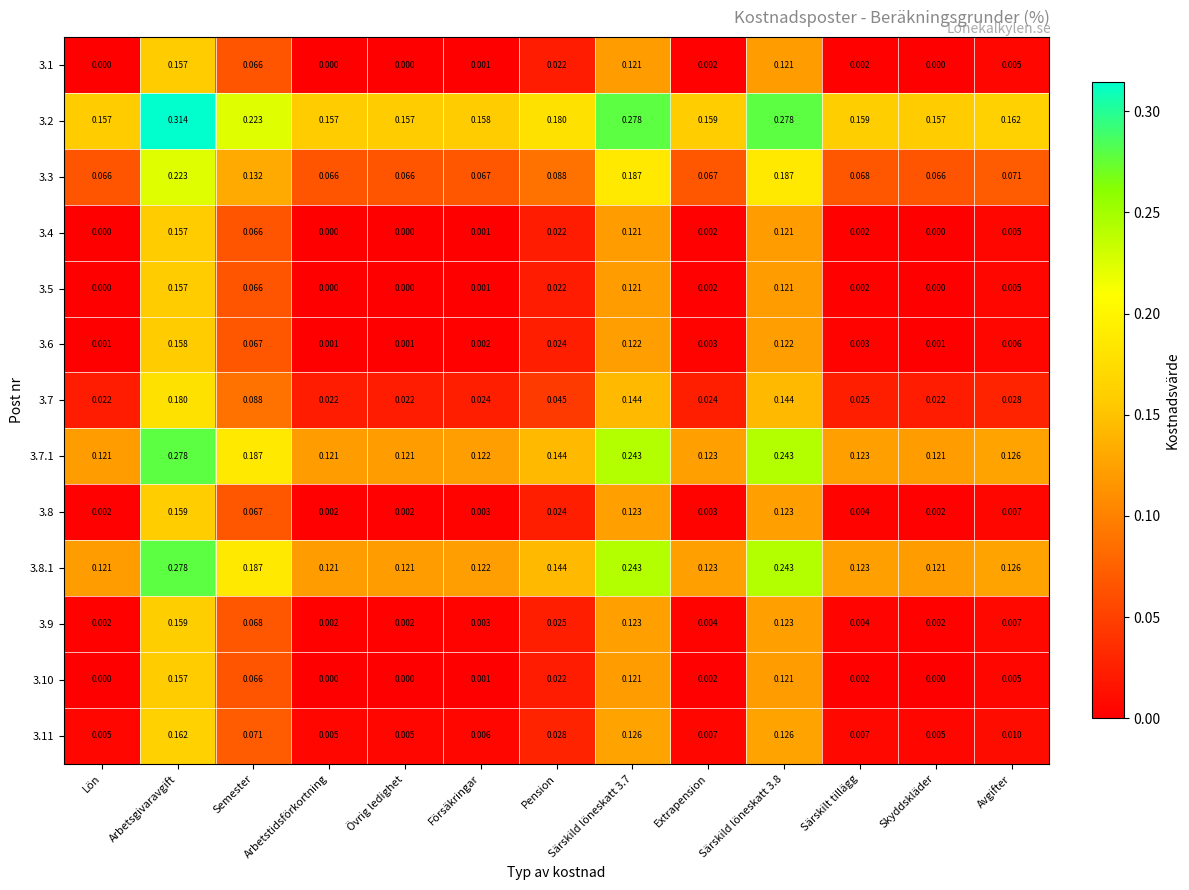

Is the value of 3.1 at Särskilt tillägg greater than the value of 3.8 at Semester?

No